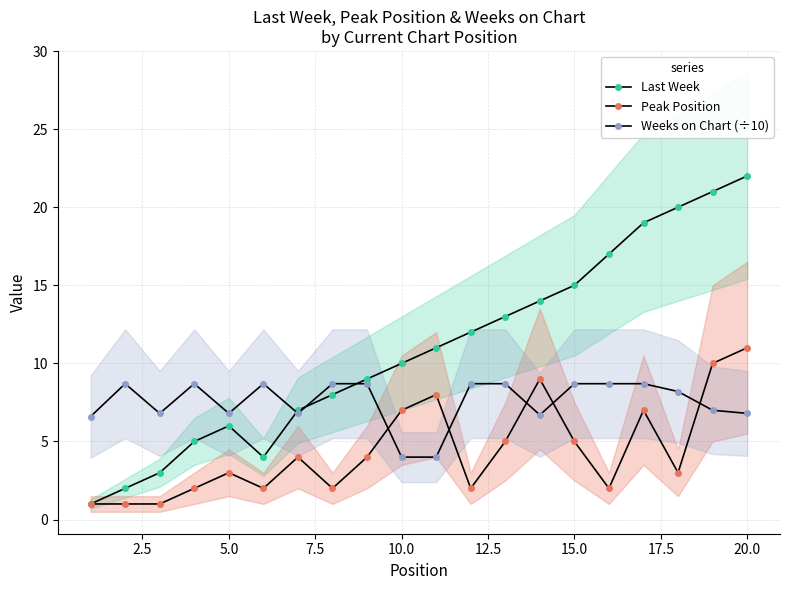

True or false: Last Week and Peak Position intersect in this chart.

False